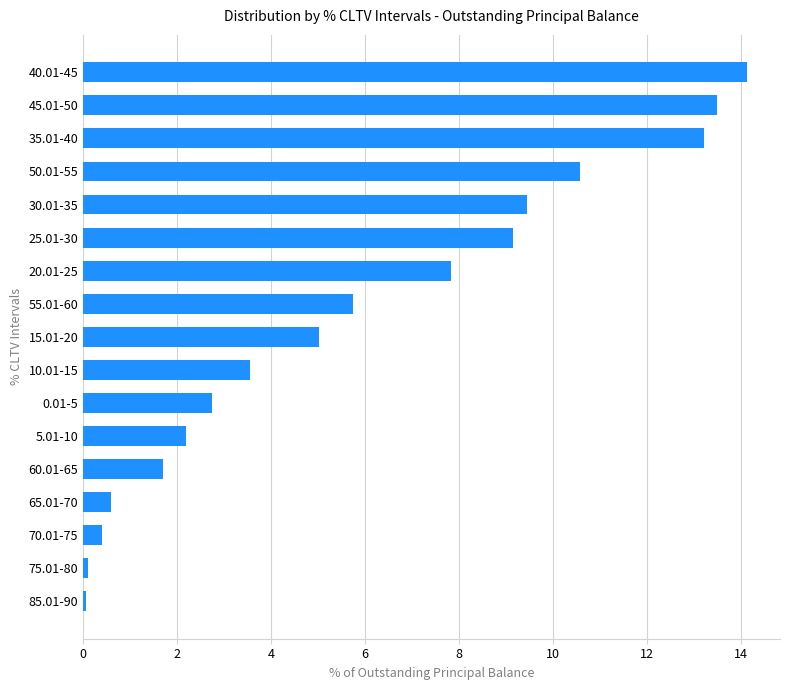

Does the chart contain stacked bars?

No